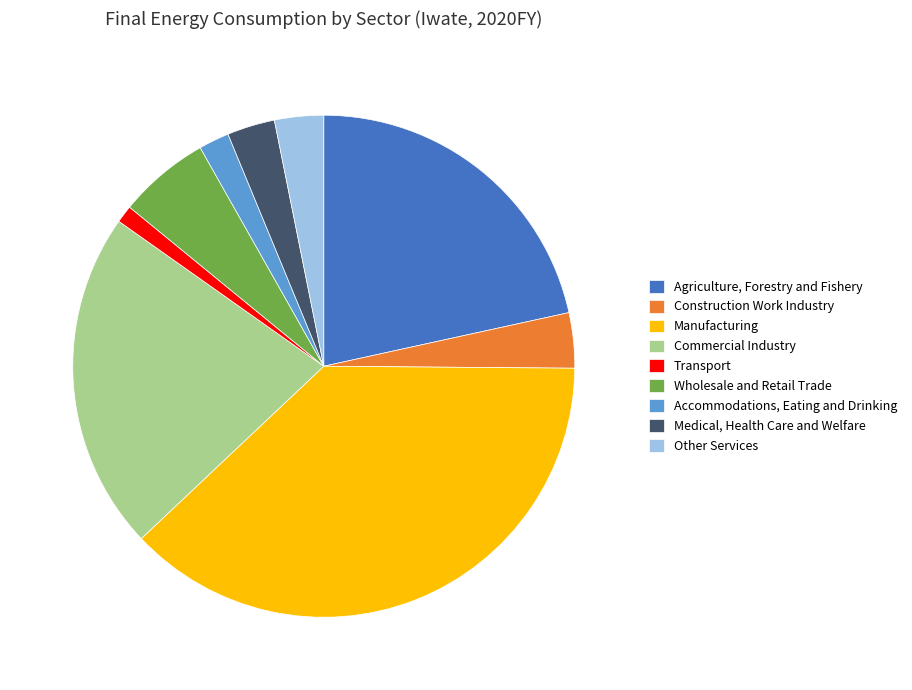

Is it true that Accommodations, Eating and Drinking is 2% of the pie?

True